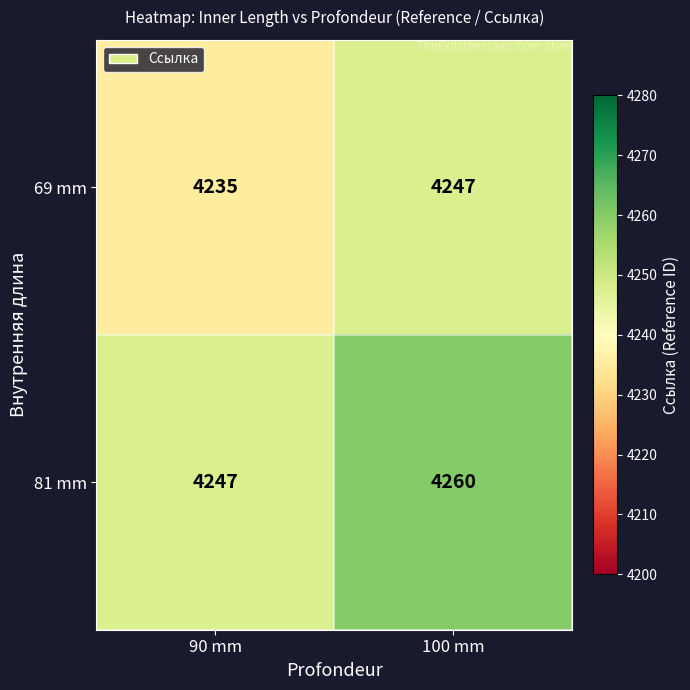

At how many categories does at least one series exceed 4254?

1